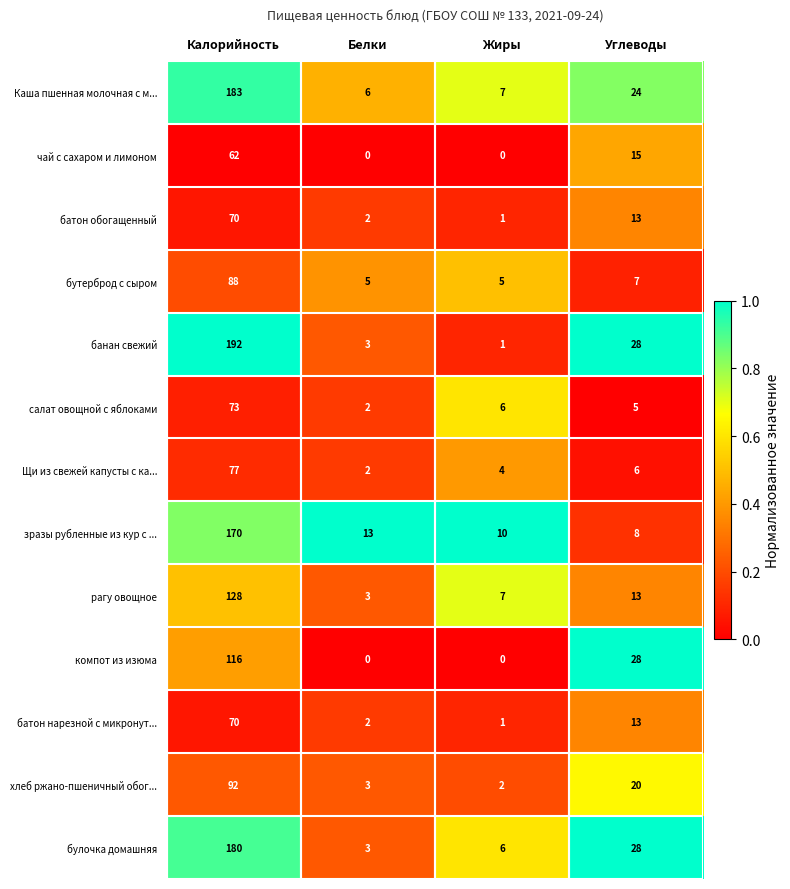

At which category is the sum across all series the highest?

Калорийность